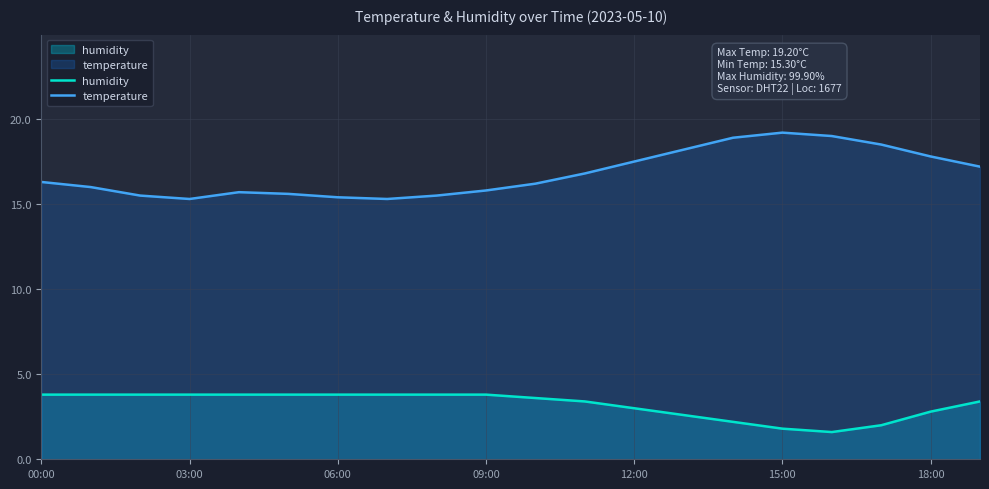

Reading left to right, list all the values displayed in this chart.

humidity: 3.8	3.8	3.8	3.8	3.8	3.8	3.8	3.8	3.8	3.8	3.6	3.4	3.0	2.6	2.2	1.8	1.6	2.0	2.8	3.4
temperature: 16.3	16.0	15.5	15.3	15.7	15.6	15.4	15.3	15.5	15.8	16.2	16.8	17.5	18.2	18.9	19.2	19.0	18.5	17.8	17.2